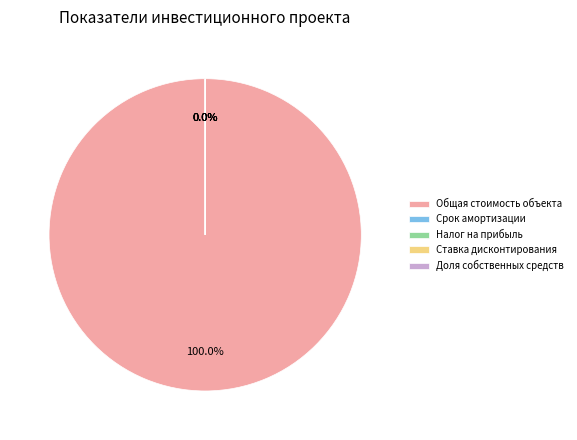

Count the number of slices in the pie.

5